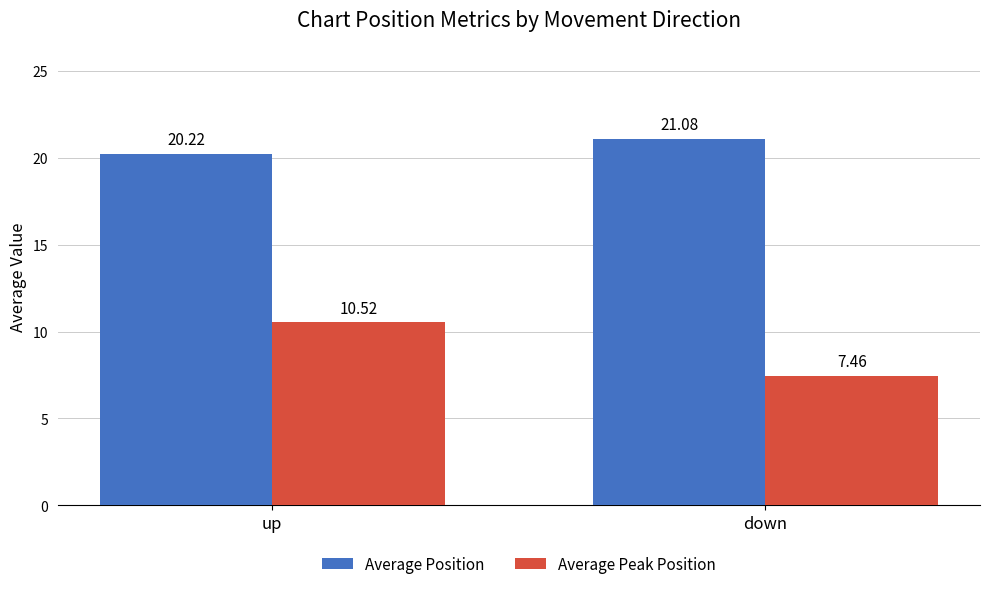

Between up and down, which series saw the biggest shift?

Average Peak Position